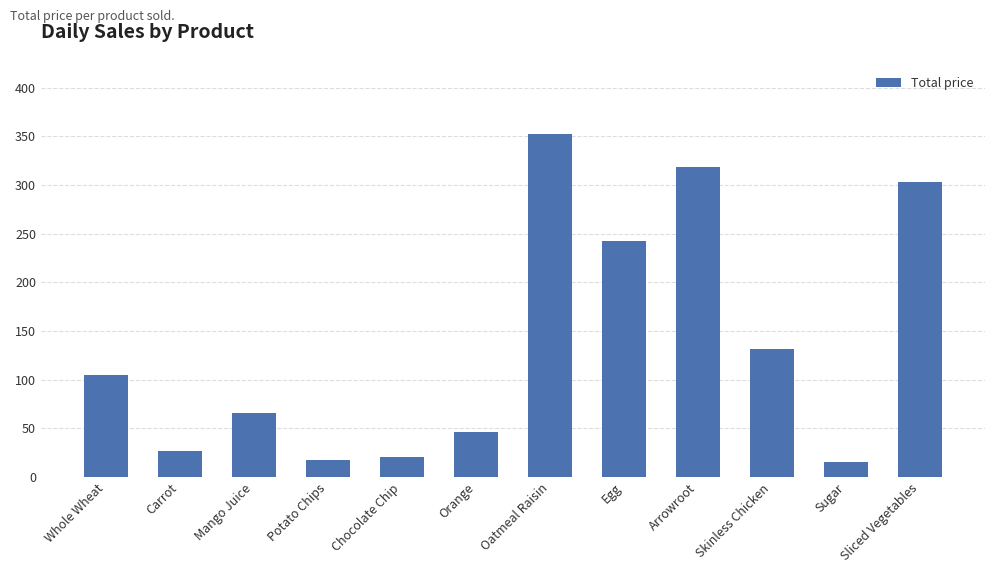

Where is the data nearest to the value 183?

Skinless Chicken